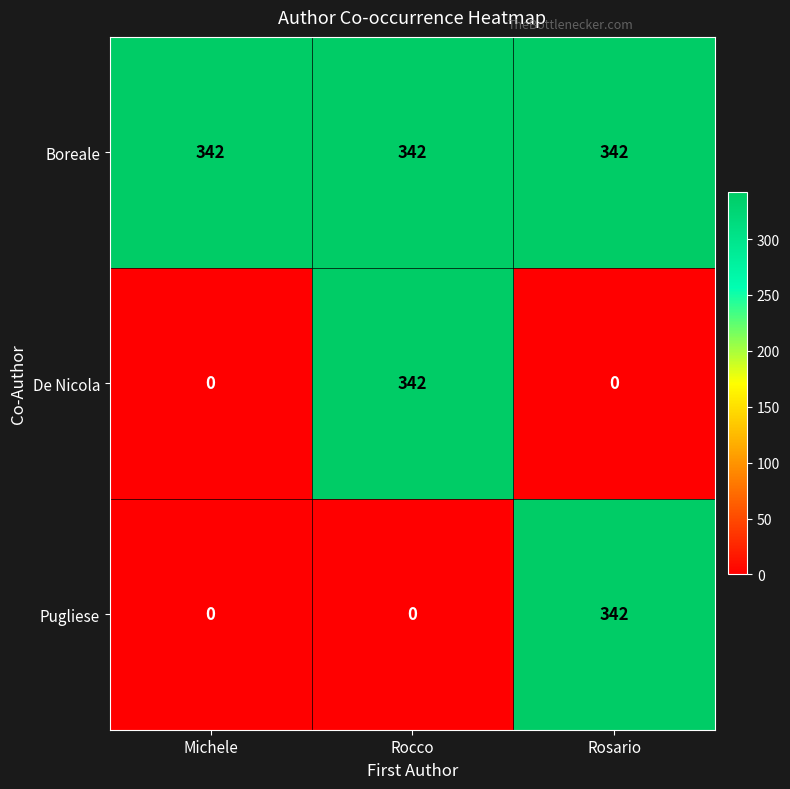

Which series has the largest total across all categories?

Boreale